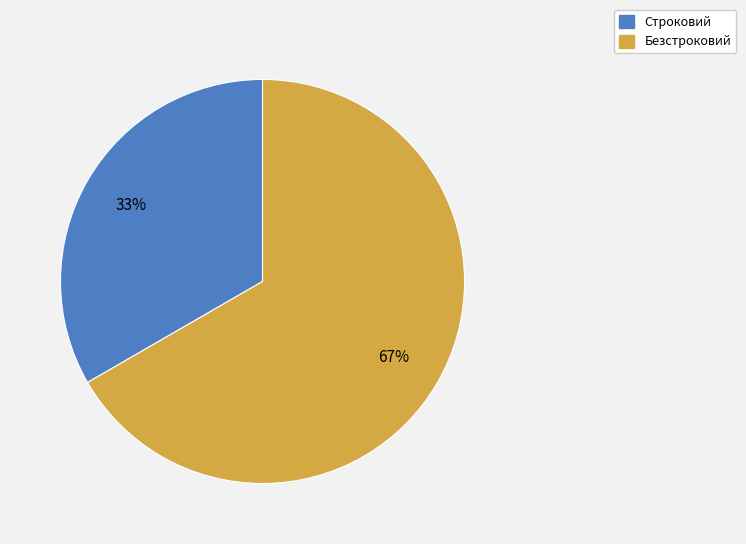

Which category accounts for the majority?

Безстроковий